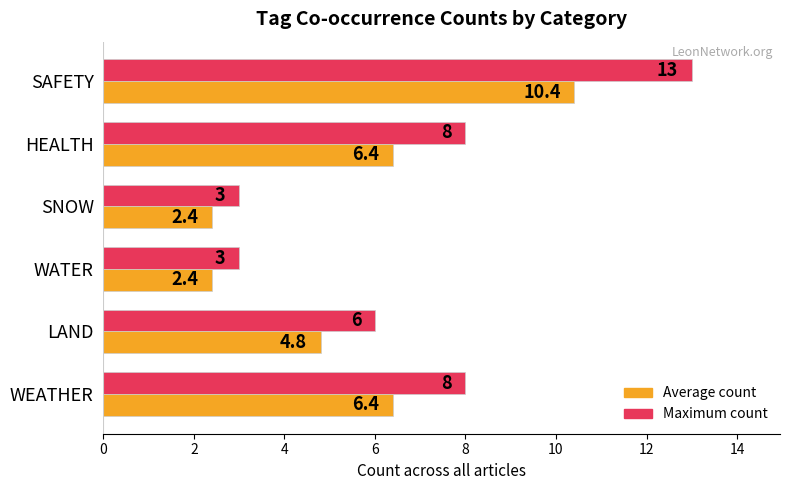

The value of Average count at WEATHER is 6.4. True or false?

True